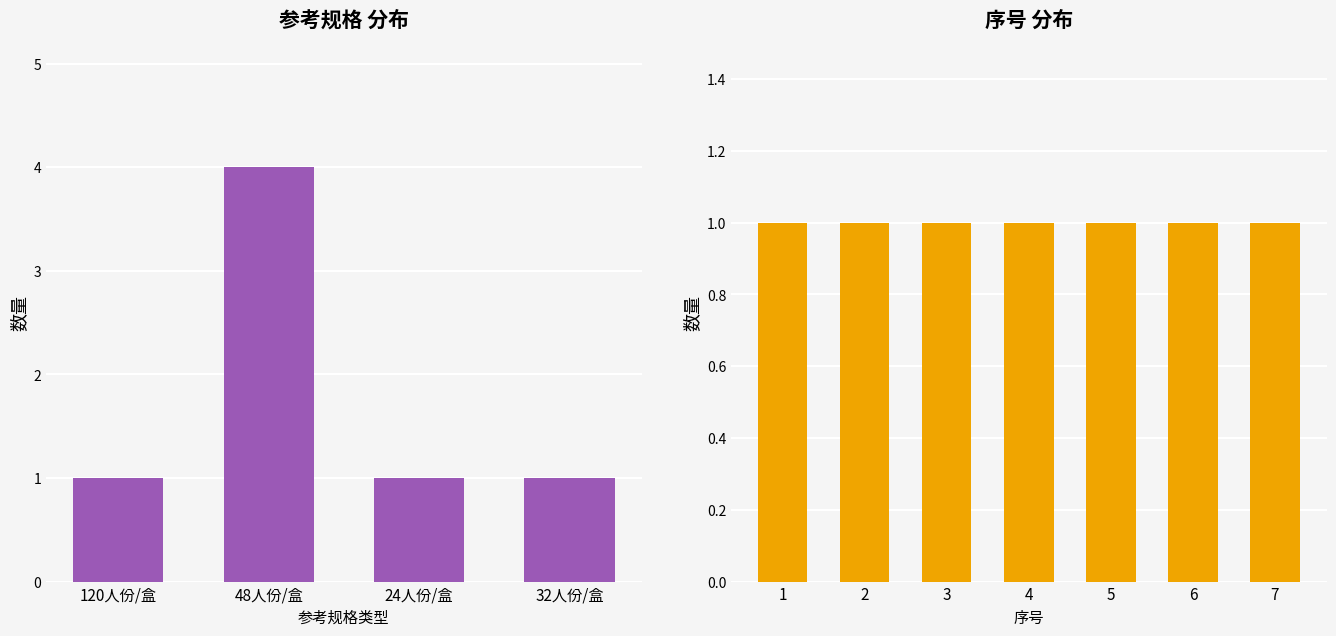

Which label corresponds to the smallest value in the chart?

120人份/盒